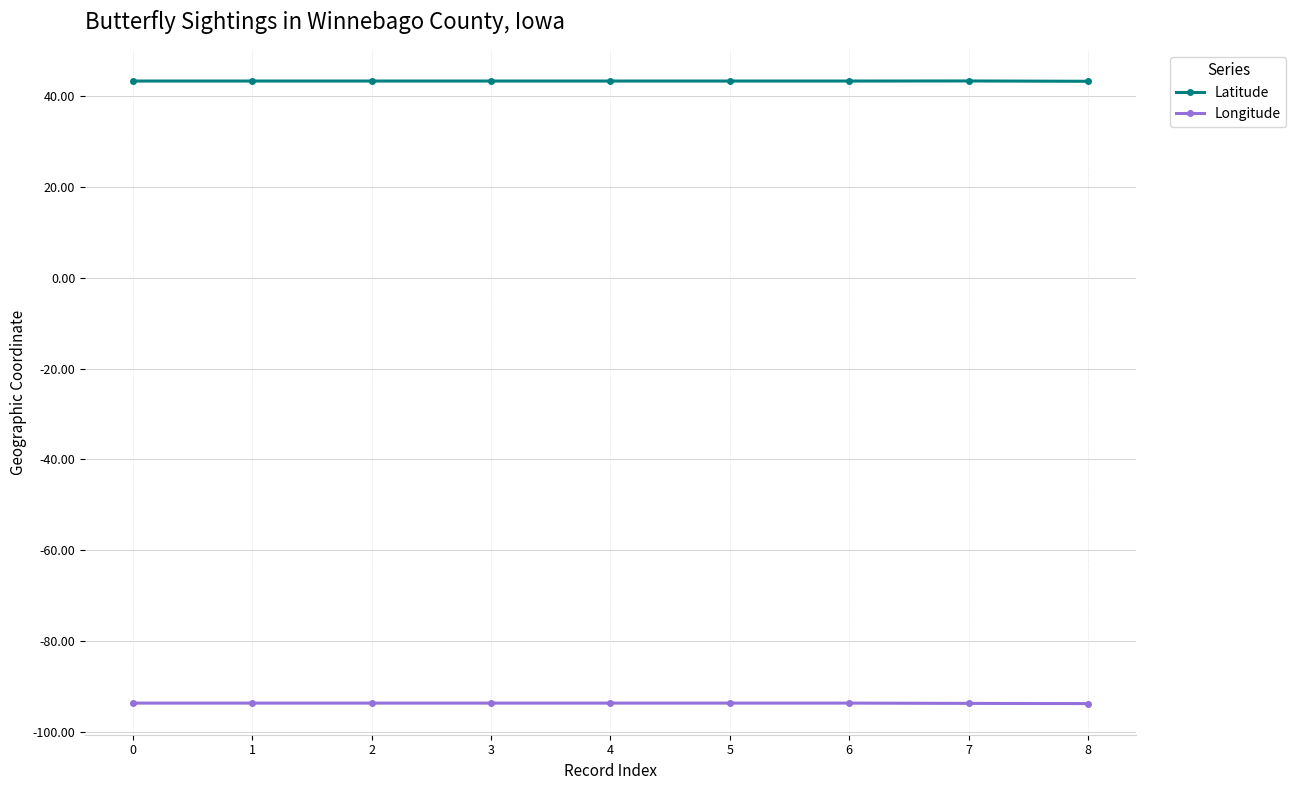

How many categories are shown in the chart?

9